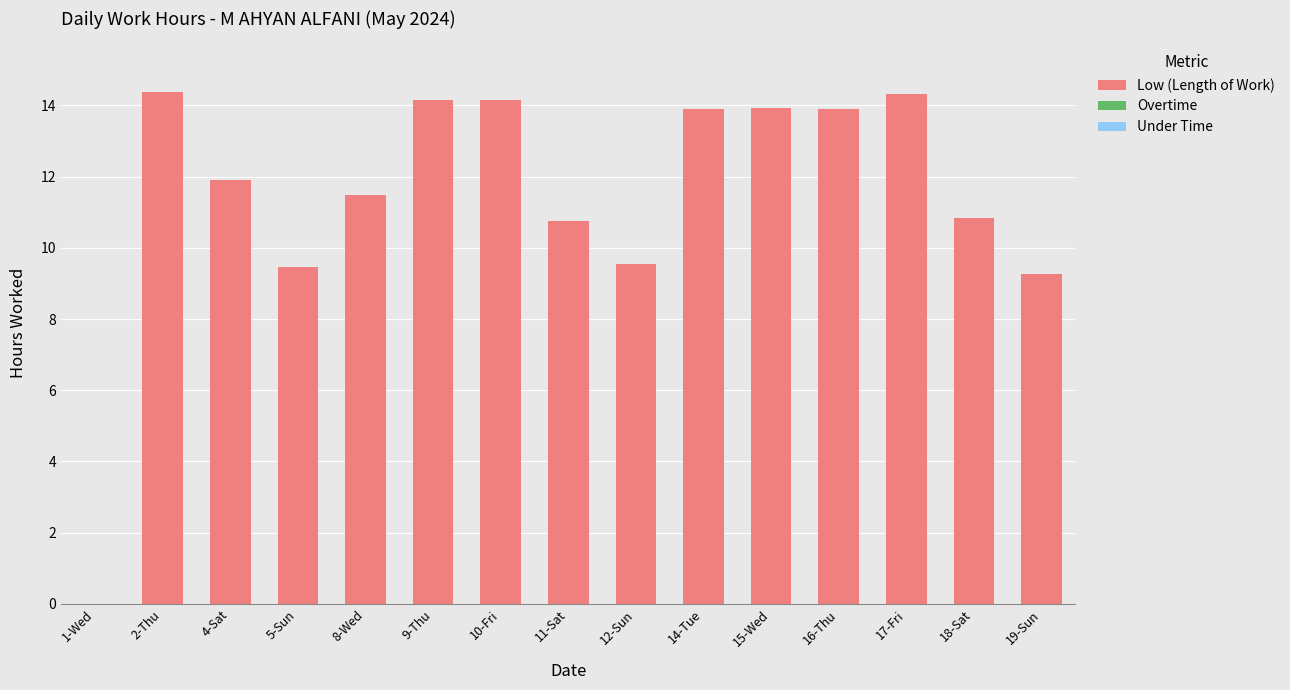

What is the sum of the values at 9-Thu and 16-Thu?

28.1